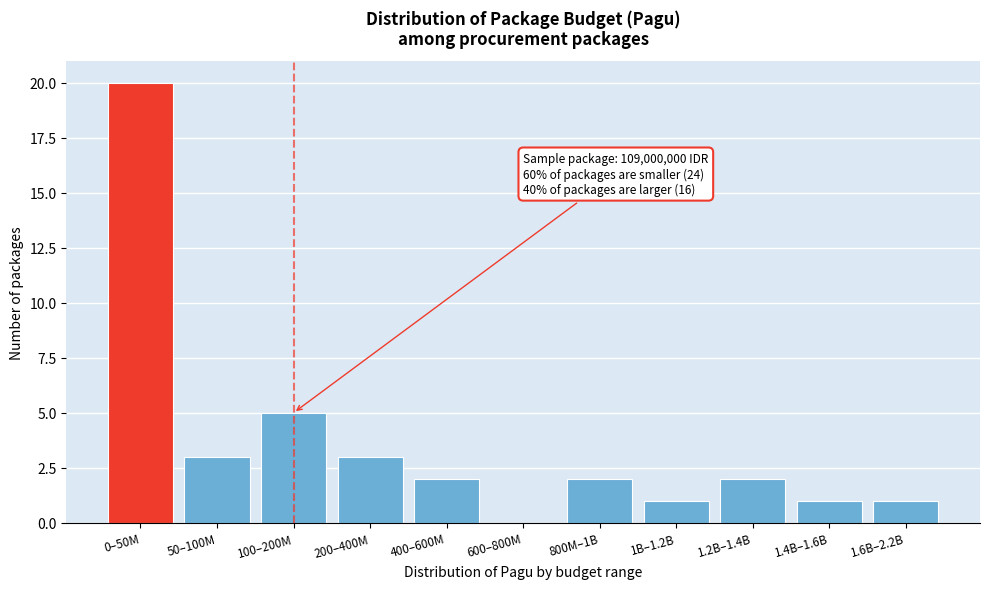

Reading left to right, extract all data points from this chart.

0–50M=20	50–100M=3	100–200M=5	200–400M=3	400–600M=2	600–800M=0	800M–1B=2	1B–1.2B=1	1.2B–1.4B=2	1.4B–1.6B=1	1.6B–2.2B=1